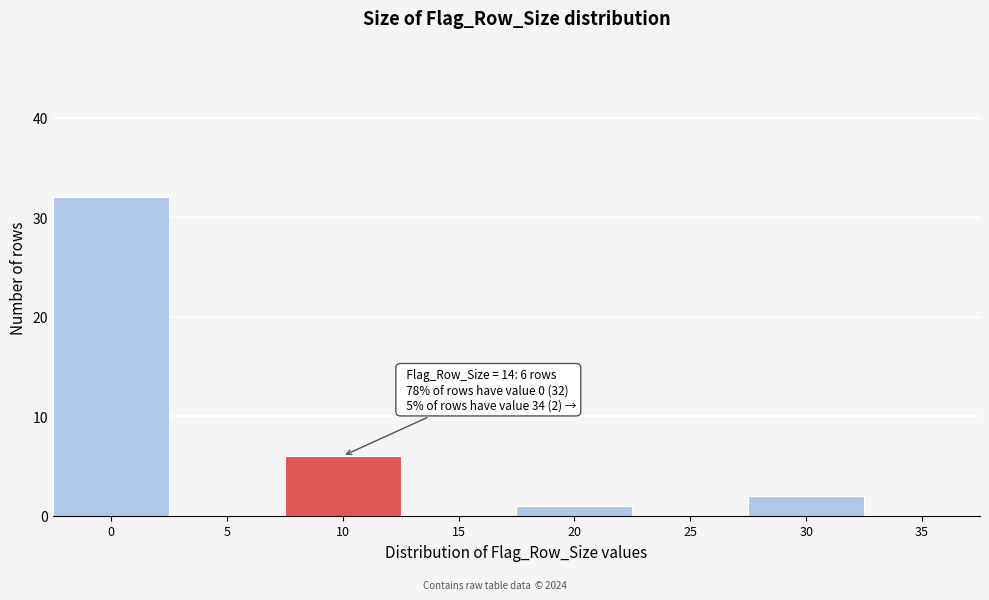

Reading right to left, what are all the values shown in this chart?

35=0	30=2	25=0	20=1	15=0	10=6	5=0	0=32